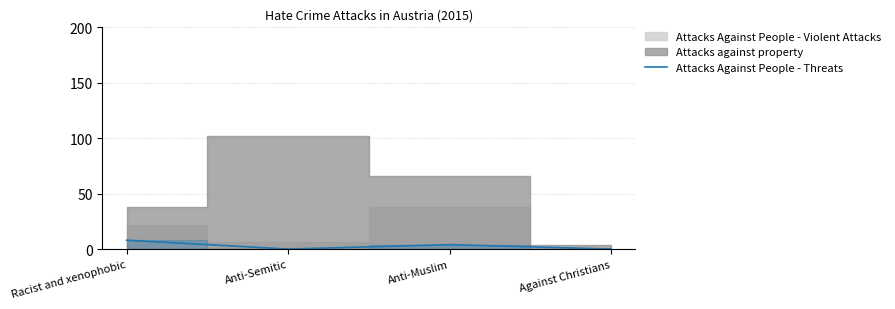

Where is the first local minimum for Attacks Against People - Threats?

Anti-Semitic